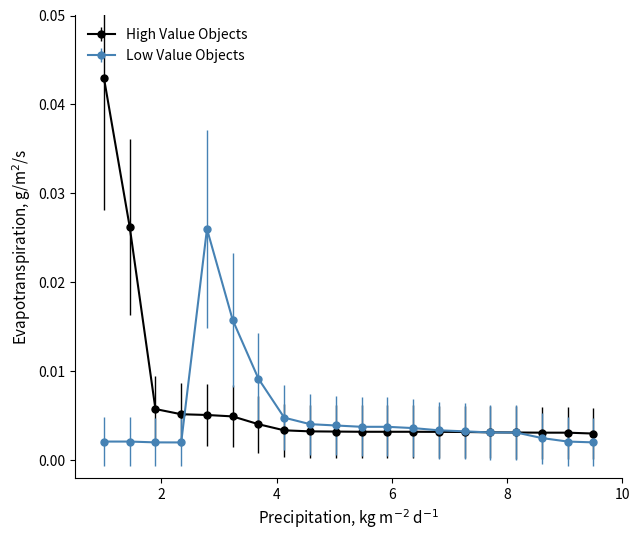

List the series in order of their peak value, lowest first.

Low Value Objects, High Value Objects